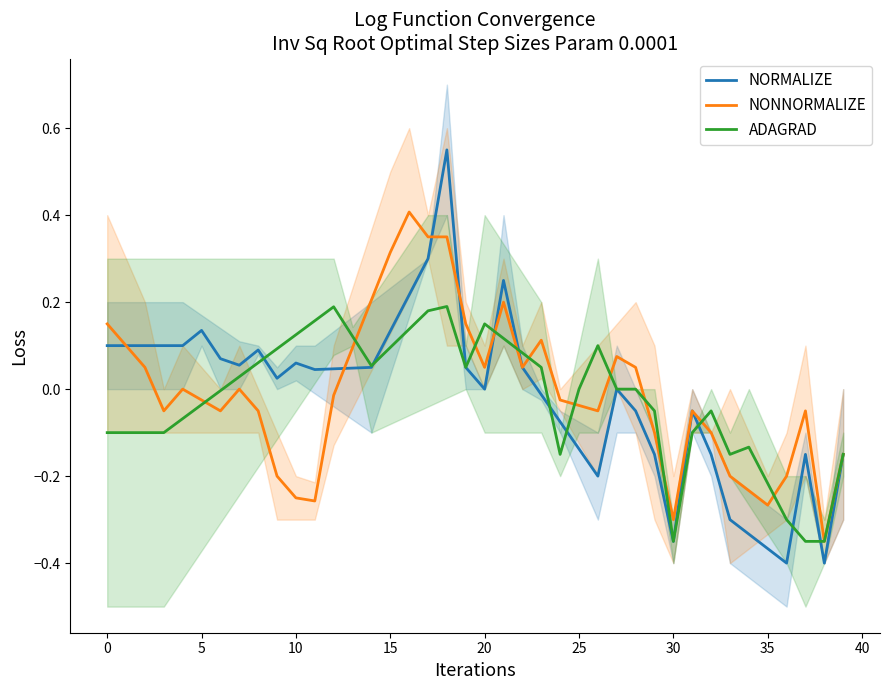

After their last crossing, which series has the higher values: ADAGRAD or NORMALIZE?

NORMALIZE